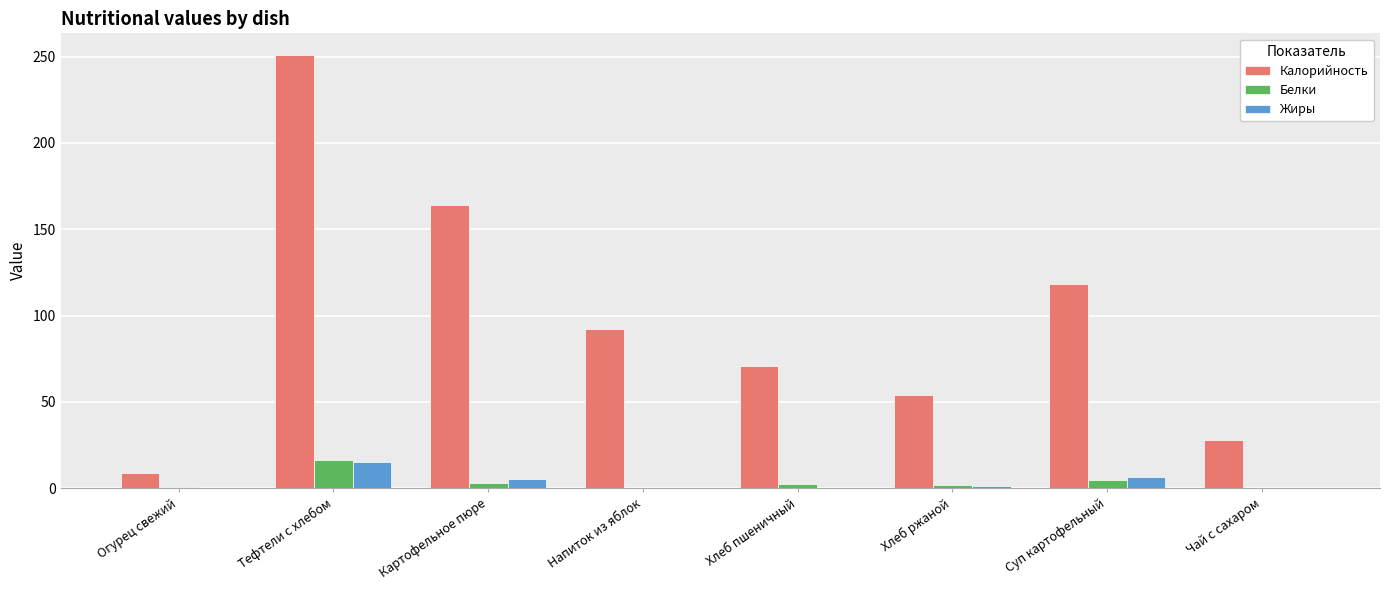

At which label does Белки first exceed 2?

Тефтели c хлебом